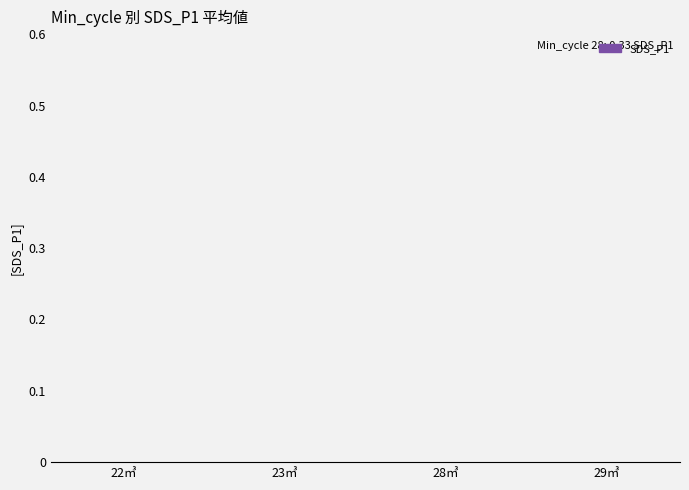

Are the bars horizontal?

No